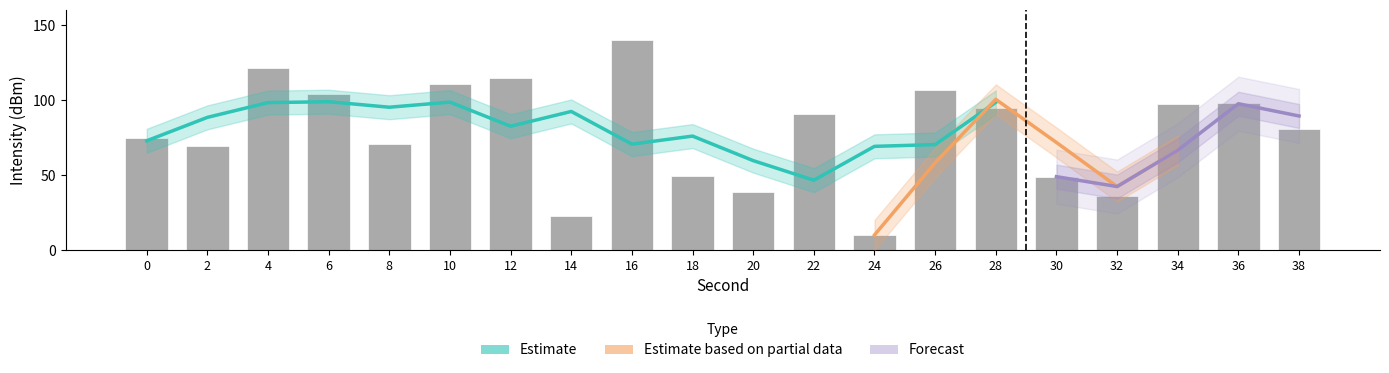

Rank the categories by value from highest to lowest.

16, 4, 12, 10, 26, 6, 36, 34, 28, 22, 38, 0, 8, 2, 18, 30, 20, 32, 14, 24